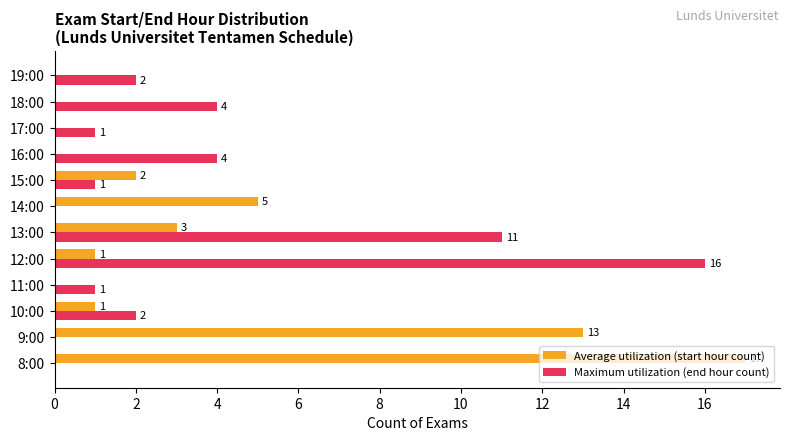

What is the total value across all series at 14:00?

5